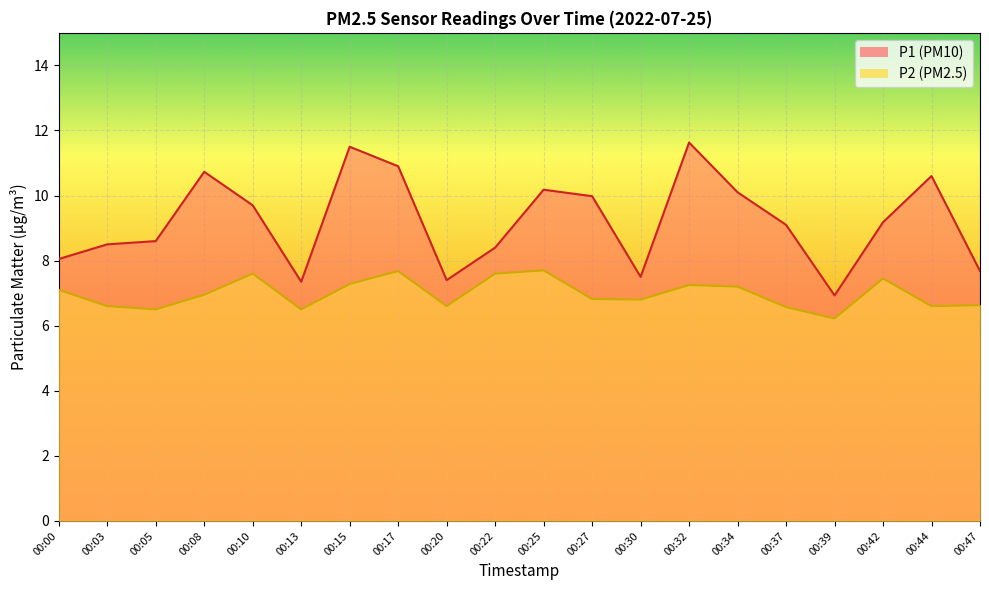

Is it true that P1 equals 7.4 at 00:20?

True